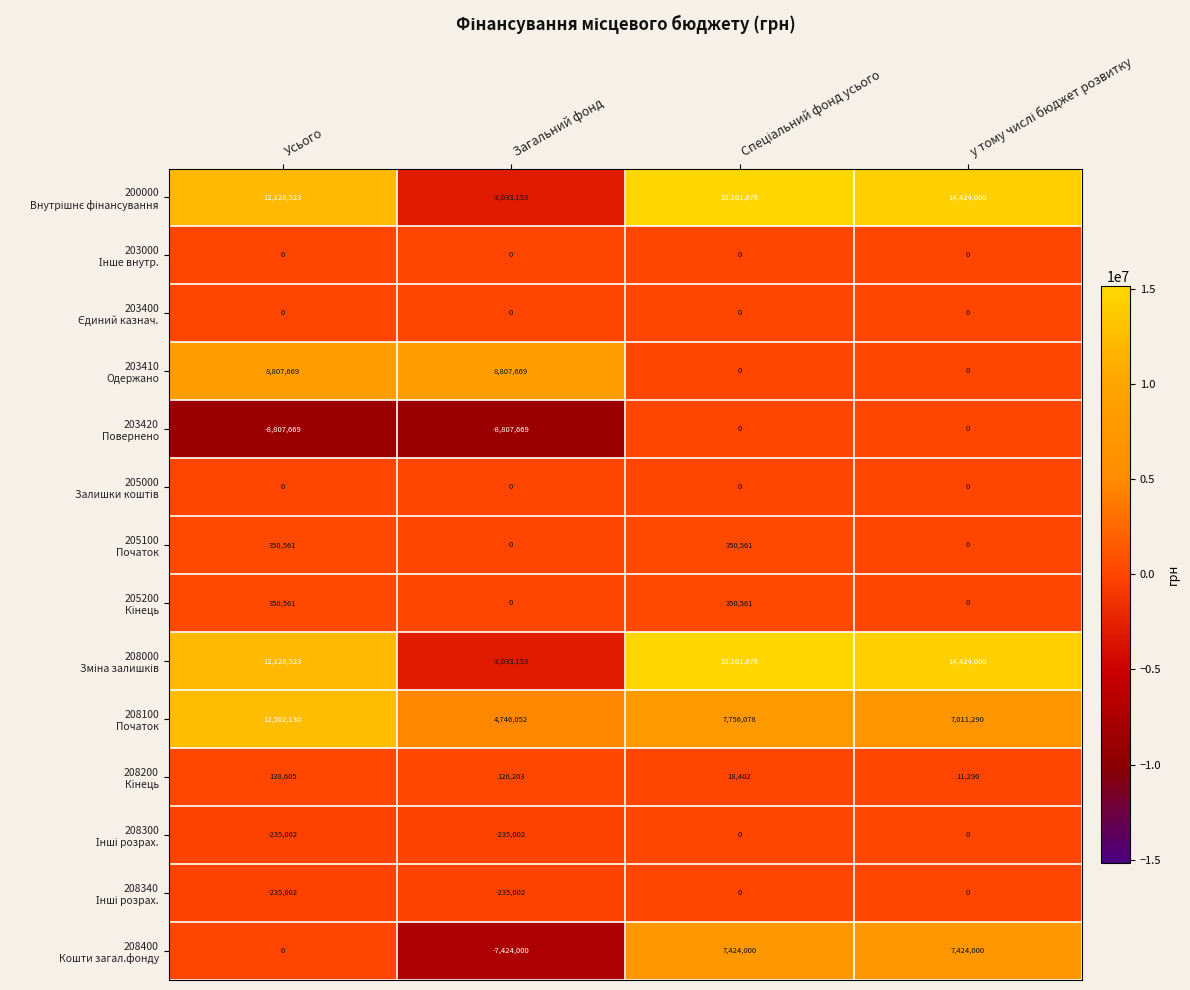

At how many categories does at least one series exceed 10586739?

3